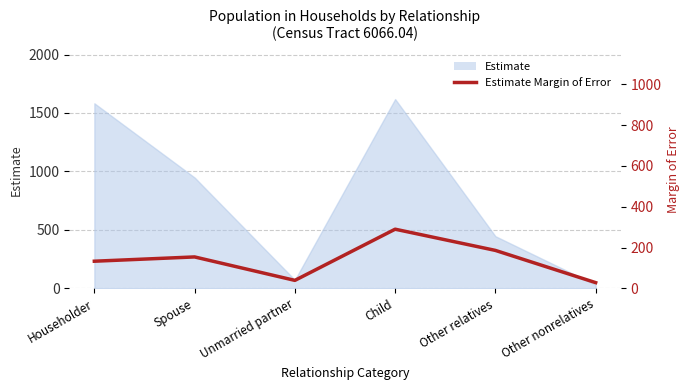

At which category does the chart reach its peak across all series?

Child